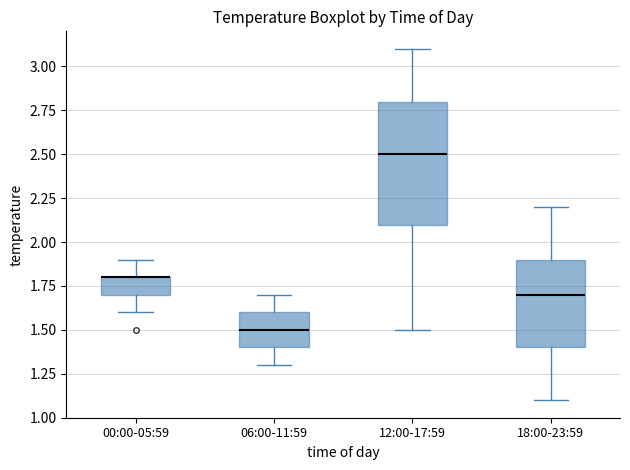

Reading left to right, read every box against the y-axis: the position of its median line, the range the box covers, and the ends of its whiskers. The values are not printed on the chart, so give them approximately, as read against the axis.

00:00-05:59: median 1.8 (drawn on the box's upper edge), box 1.7 to 1.8, whiskers 1.6 to 1.9
06:00-11:59: median 1.5, box 1.4 to 1.6, whiskers 1.3 to 1.7
12:00-17:59: median 2.5, box 2.1 to 2.8, whiskers 1.5 to 3.1
18:00-23:59: median 1.7, box 1.4 to 1.9, whiskers 1.1 to 2.2